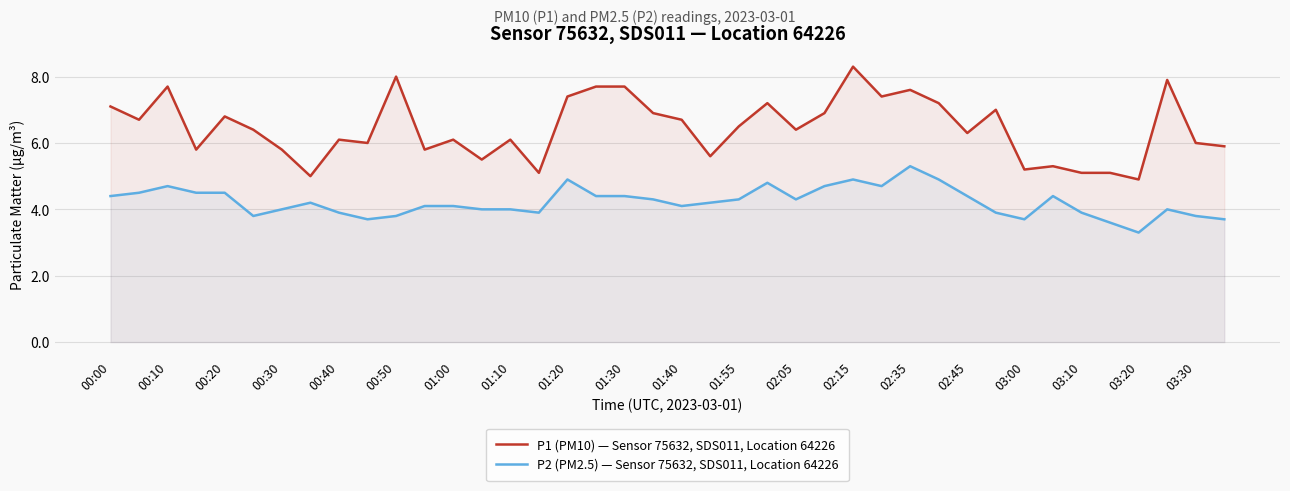

List the series in order of their overall mean, highest first.

P1 (PM10) — Sensor 75632, SDS011, Location 64226, P2 (PM2.5) — Sensor 75632, SDS011, Location 64226